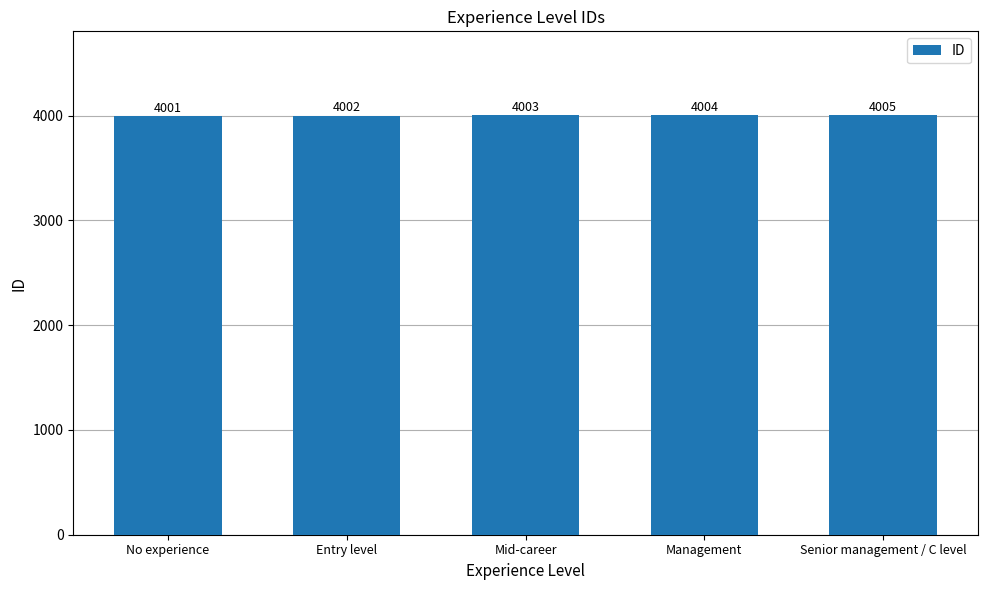

At which label is the value closest to 4003?

Mid-career